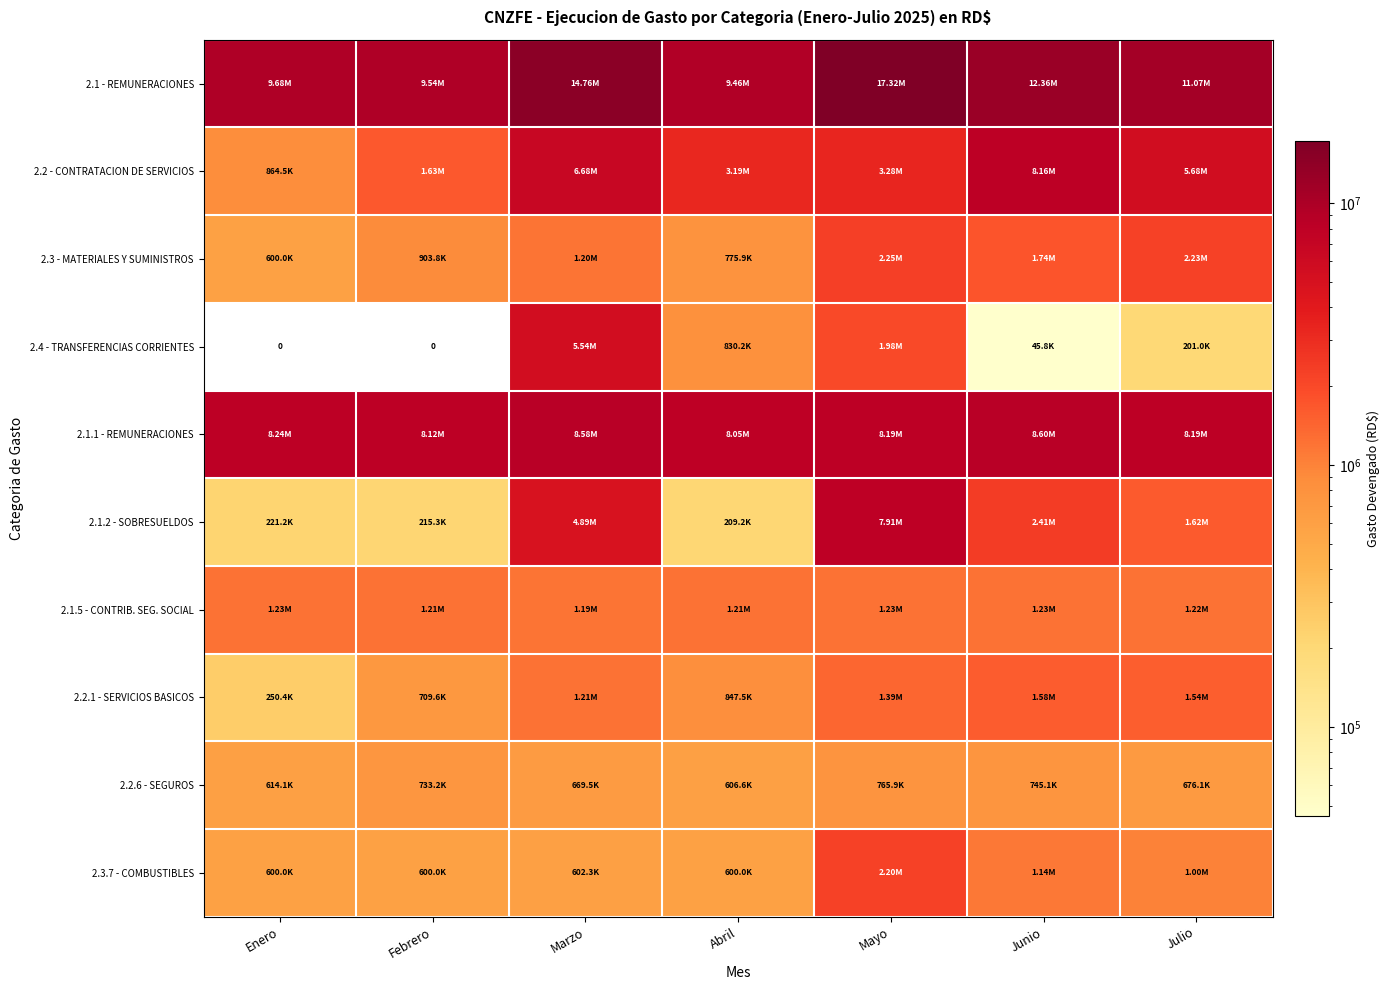

What is the difference between the highest and lowest values at Enero?

9684663.8